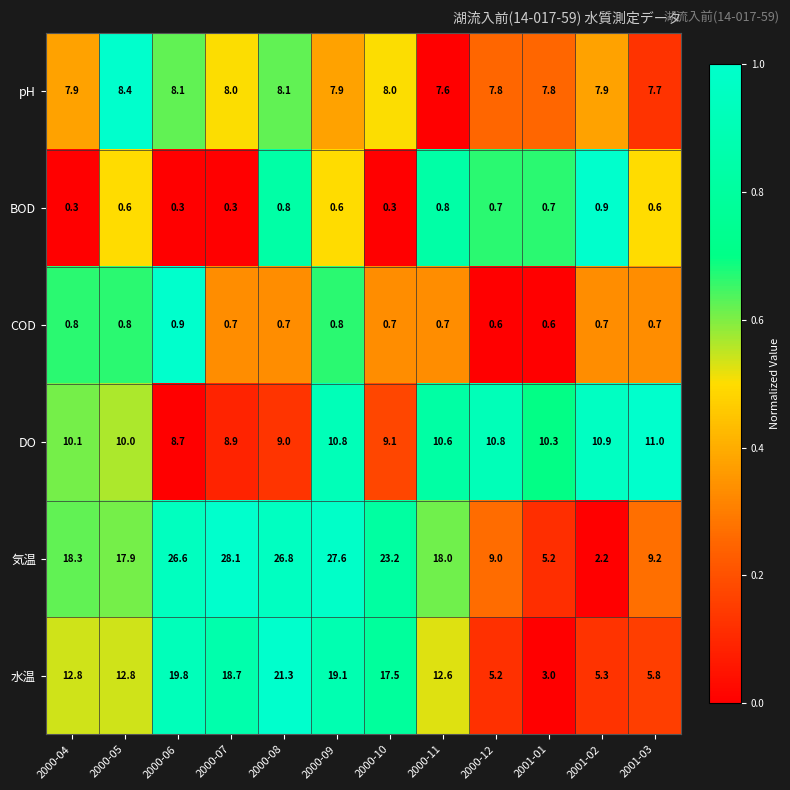

Rank the series at 2001-01 from highest to lowest value.

DO, pH, 気温, 水温, BOD, COD